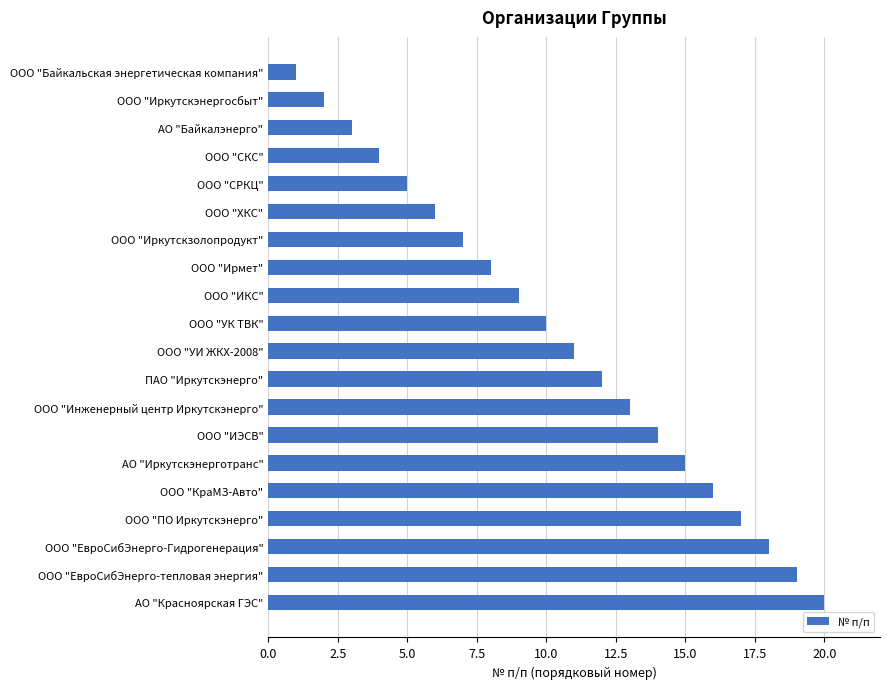

List the labels in order of value, smallest first.

ООО "Байкальская энергетическая компания", ООО "Иркутскэнергосбыт", АО "Байкалэнерго", ООО "СКС", ООО "СРКЦ", ООО "ХКС", ООО "Иркутскзолопродукт", ООО "Ирмет", ООО "ИКС", ООО "УК ТВК", ООО "УИ ЖКХ-2008", ПАО "Иркутскэнерго", ООО "Инженерный центр Иркутскэнерго", ООО "ИЭСВ", АО "Иркутскэнерготранс", ООО "КраМЗ-Авто", ООО "ПО Иркутскэнерго", ООО "ЕвроСибЭнерго-Гидрогенерация", ООО "ЕвроСибЭнерго-тепловая энергия", АО "Красноярская ГЭС"